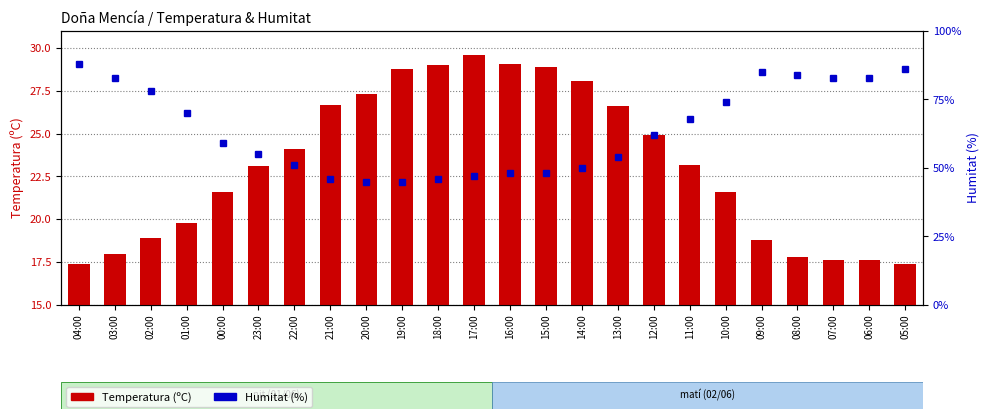

What is the difference between the maximum and minimum values in the Humitat (%) series?

43.0